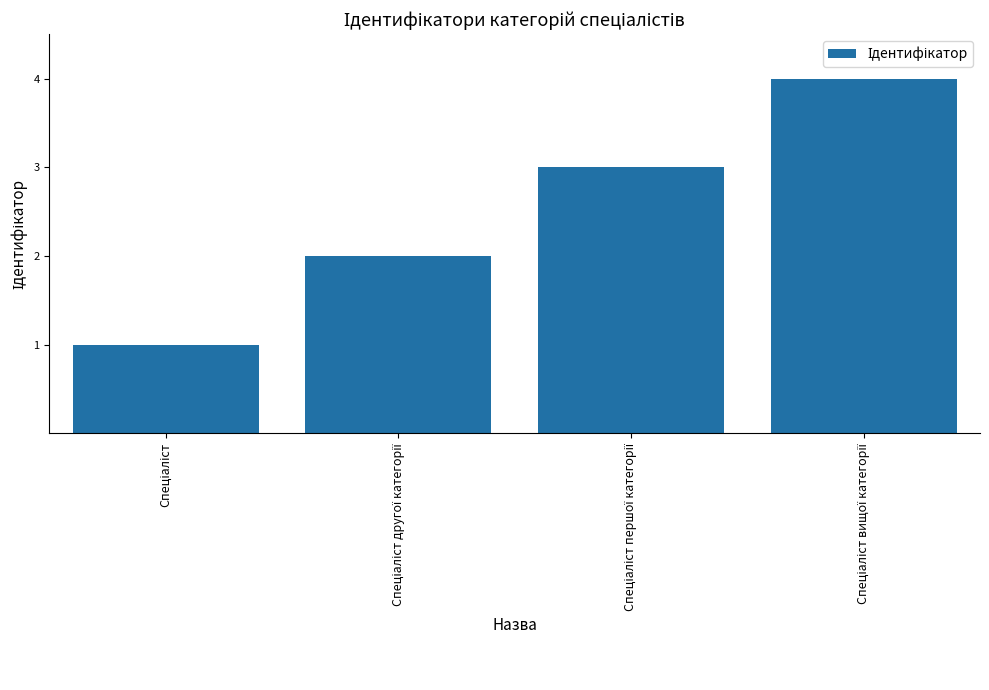

What is the sum of all values?

10